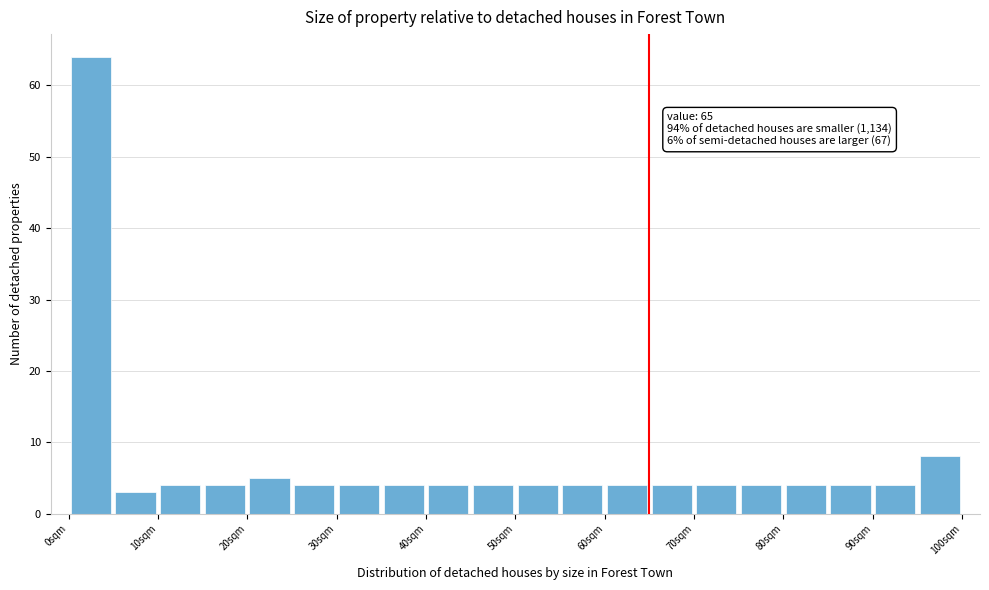

Which range on the x-axis has the tallest bar?

0 to 5